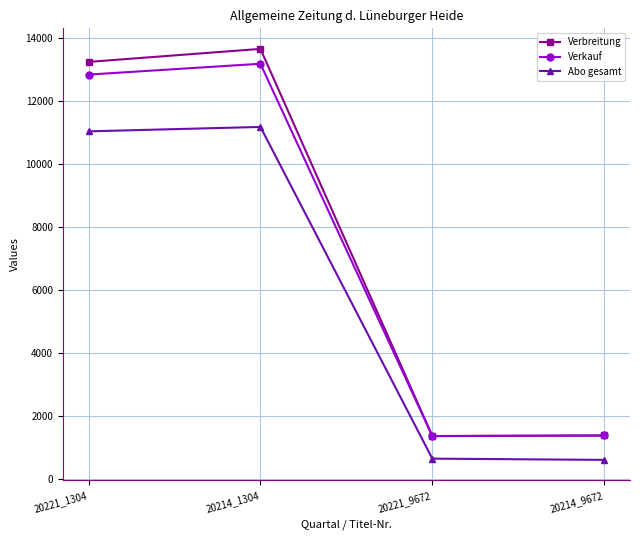

Where is the first local minimum for Verbreitung?

20221_9672